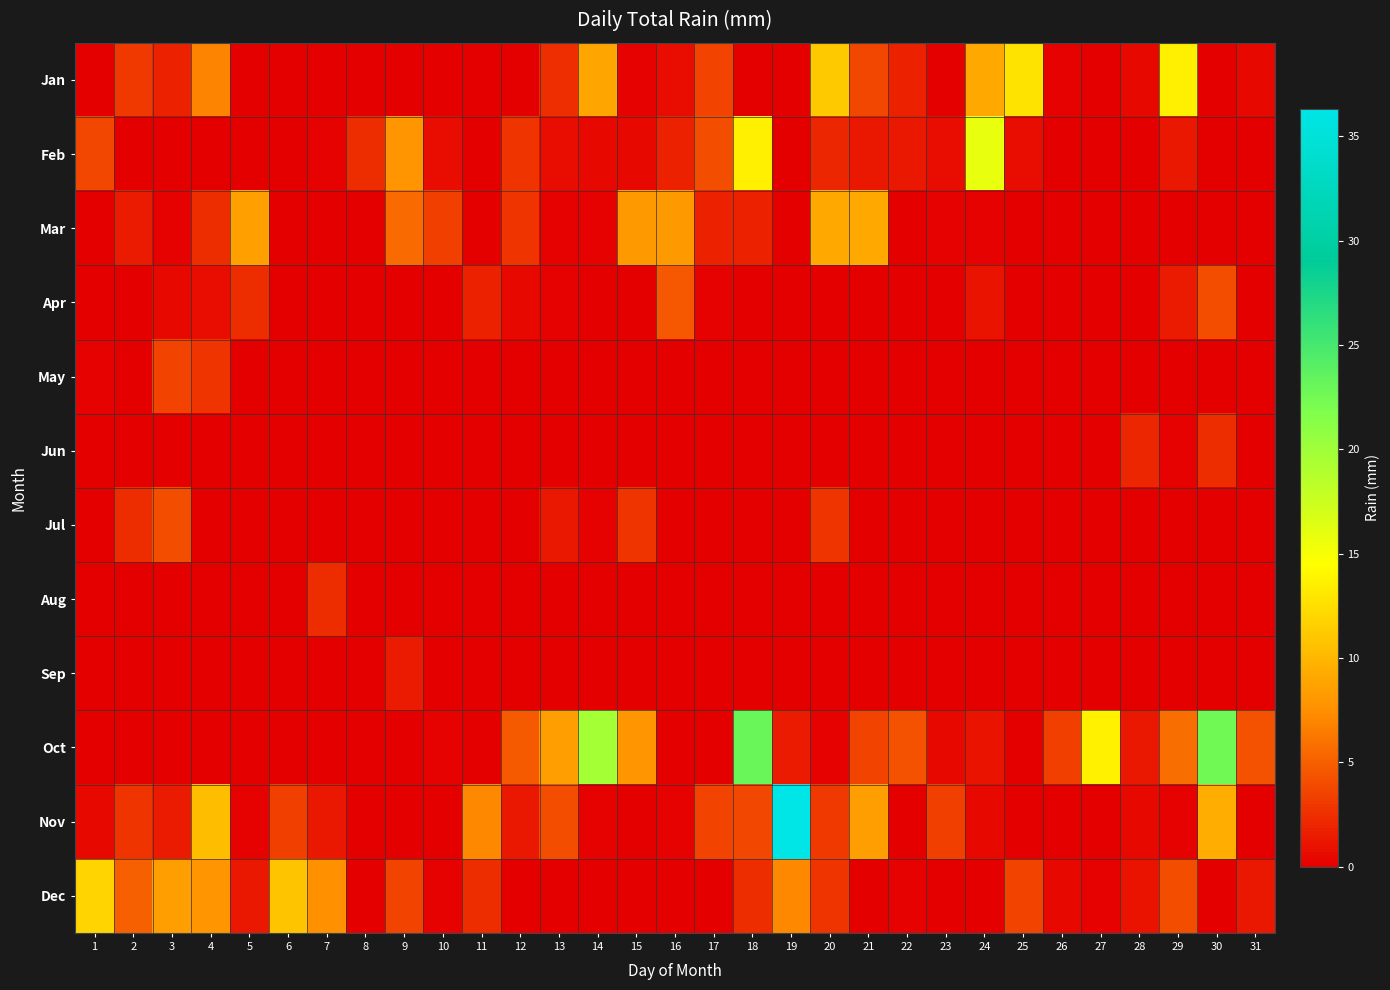

Count the number of categories in the chart.

31